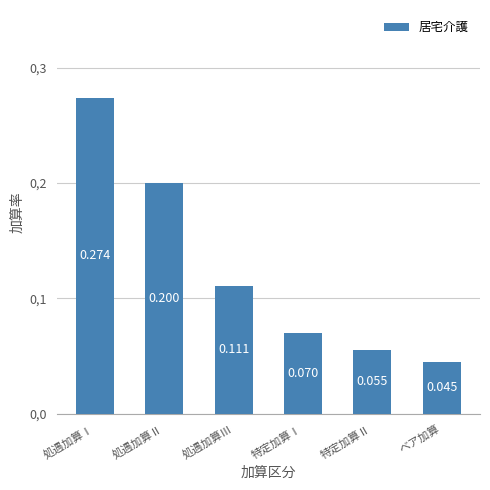

Rank the categories by value from lowest to highest.

ベア加算, 特定加算Ⅱ, 特定加算Ⅰ, 処遇加算Ⅲ, 処遇加算Ⅱ, 処遇加算Ⅰ